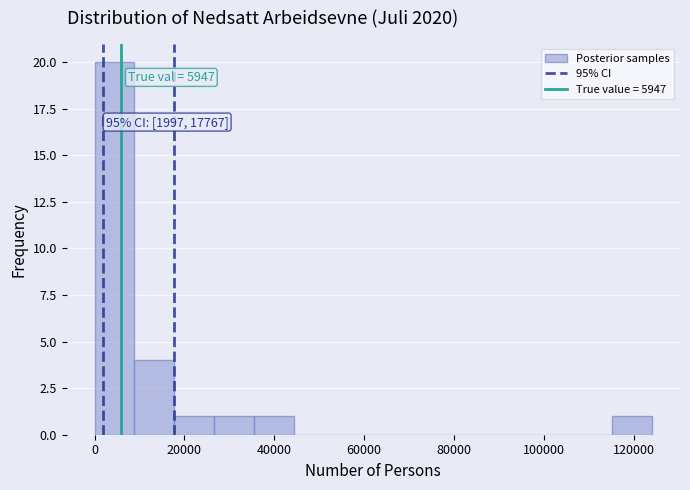

Which range on the x-axis has the tallest bar?

0 to 8000